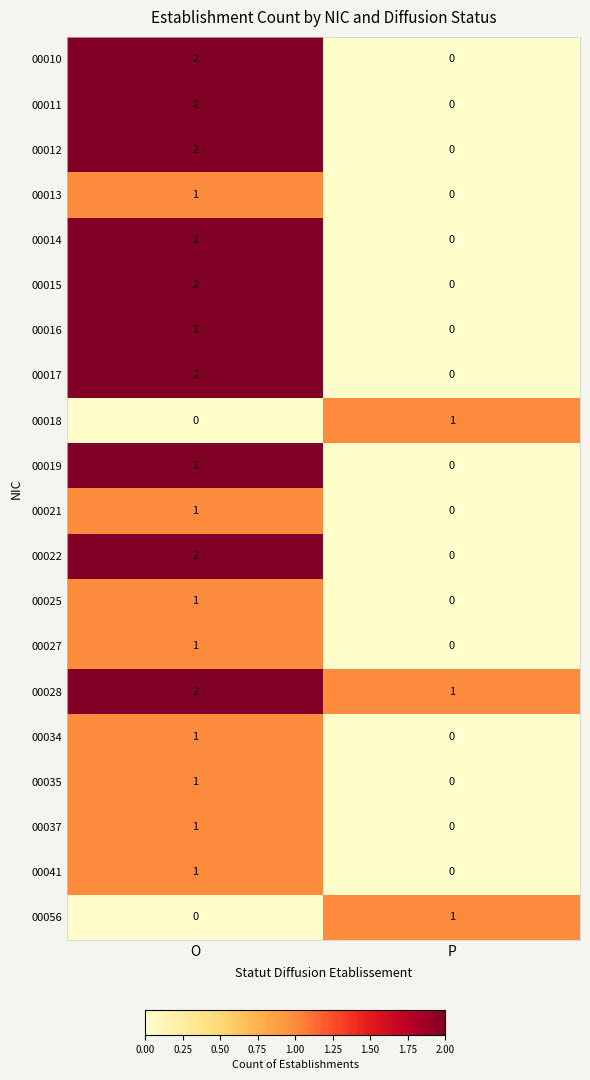

At which category does the chart reach its peak across all series?

O